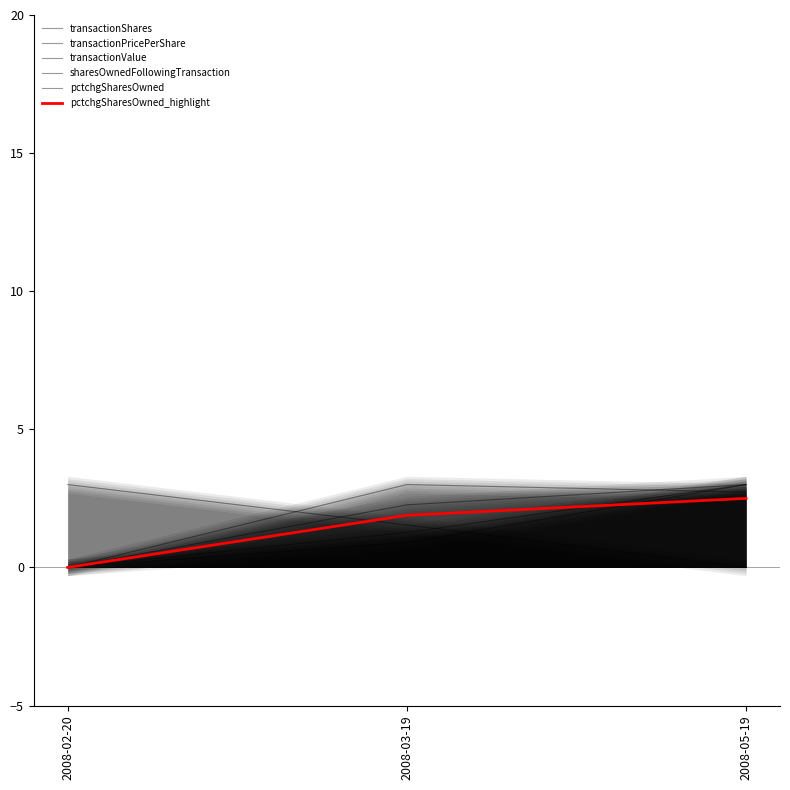

How many data points in pctchgSharesOwned_highlight are above 1?

2